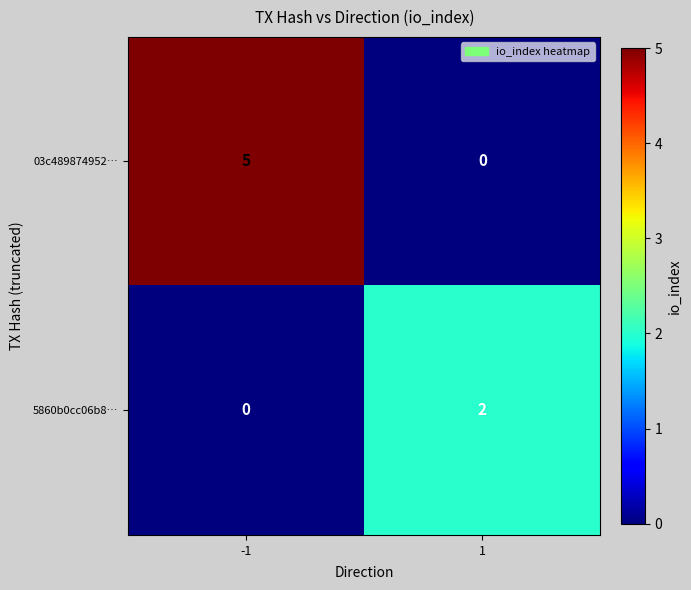

Rank the series at 1 from highest to lowest value.

5860b0cc06b8…, 03c489874952…